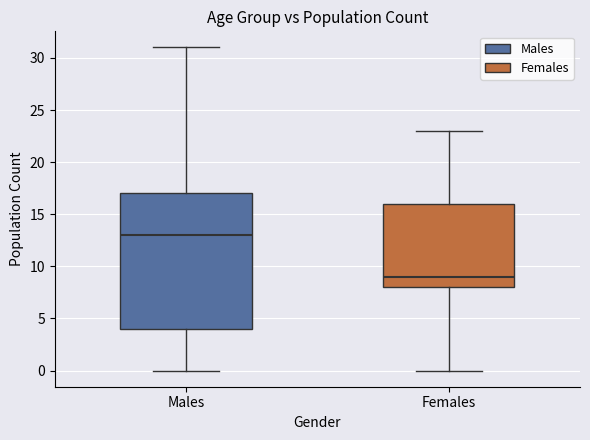

Where does the median line of the box for Males sit on the y-axis? The values are not printed on the chart, so give them approximately, as read against the axis.

13